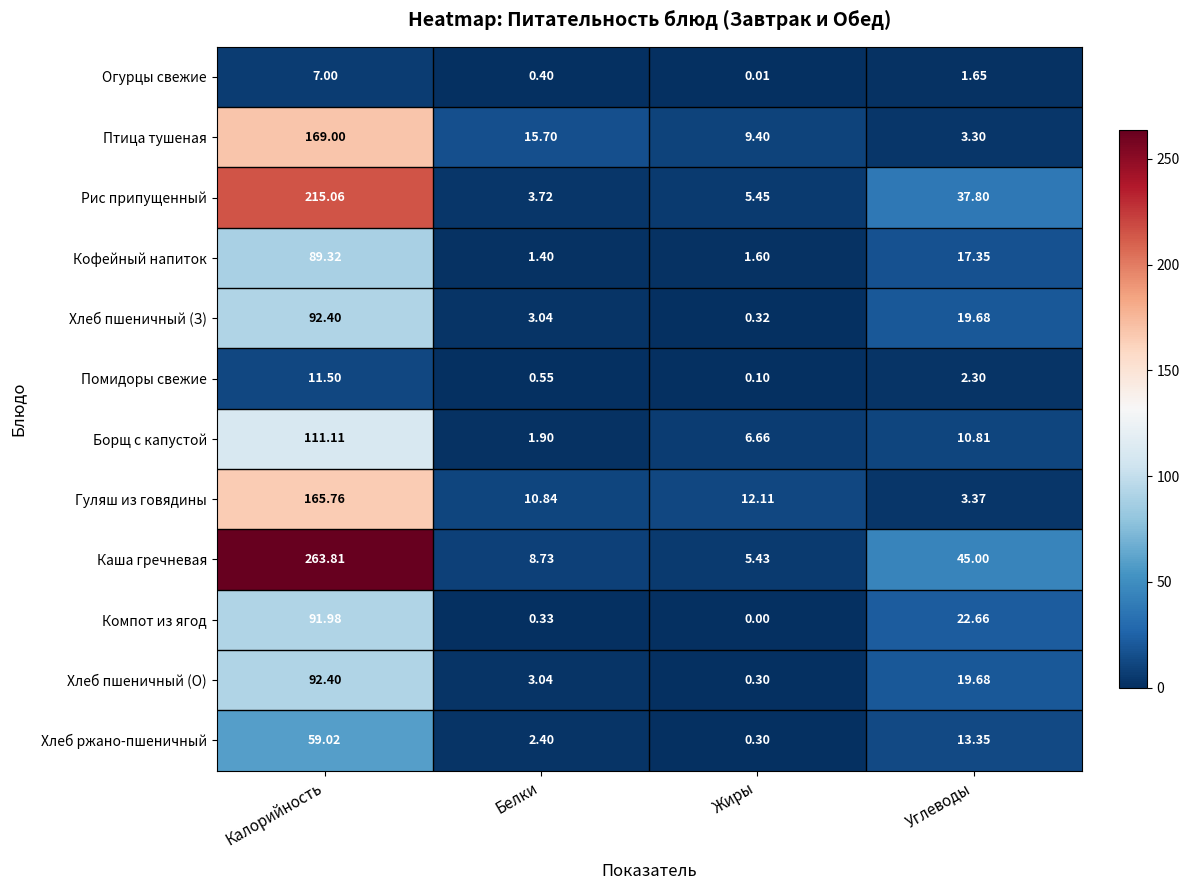

Rank the categories by Огурцы свежие value from lowest to highest.

Жиры, Белки, Углеводы, Калорийность